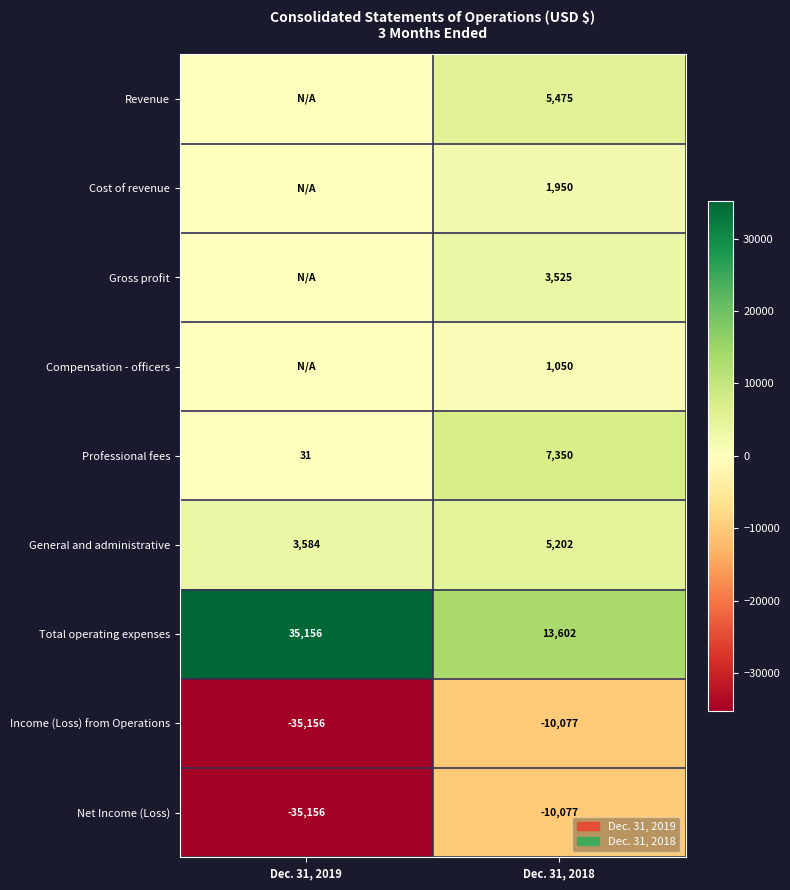

What is the approximate value of Income (Loss) from Operations at Dec. 31, 2018?

-10077